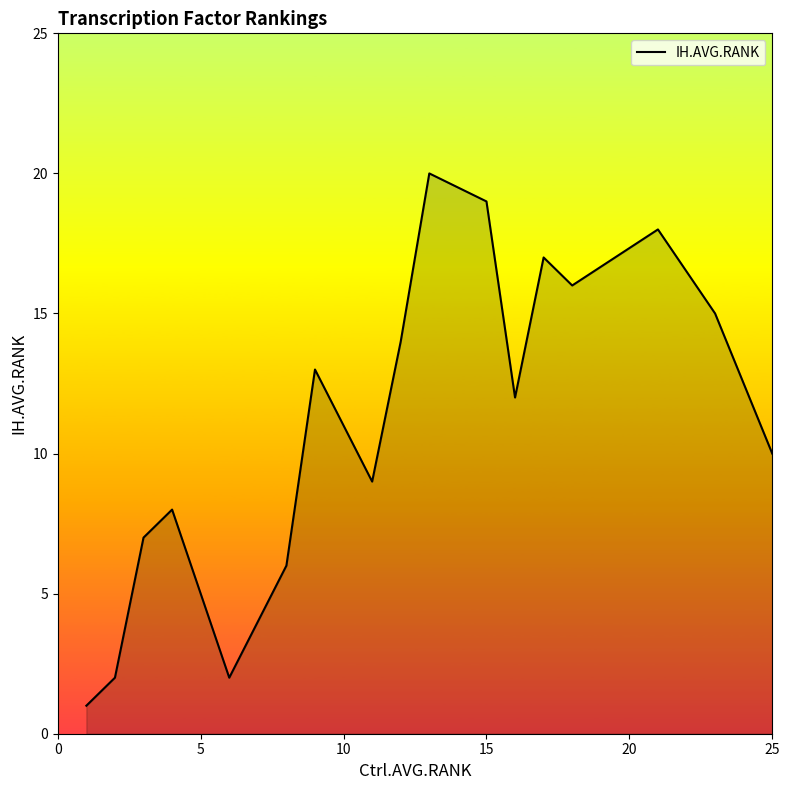

What is the difference between the maximum and minimum values?

19